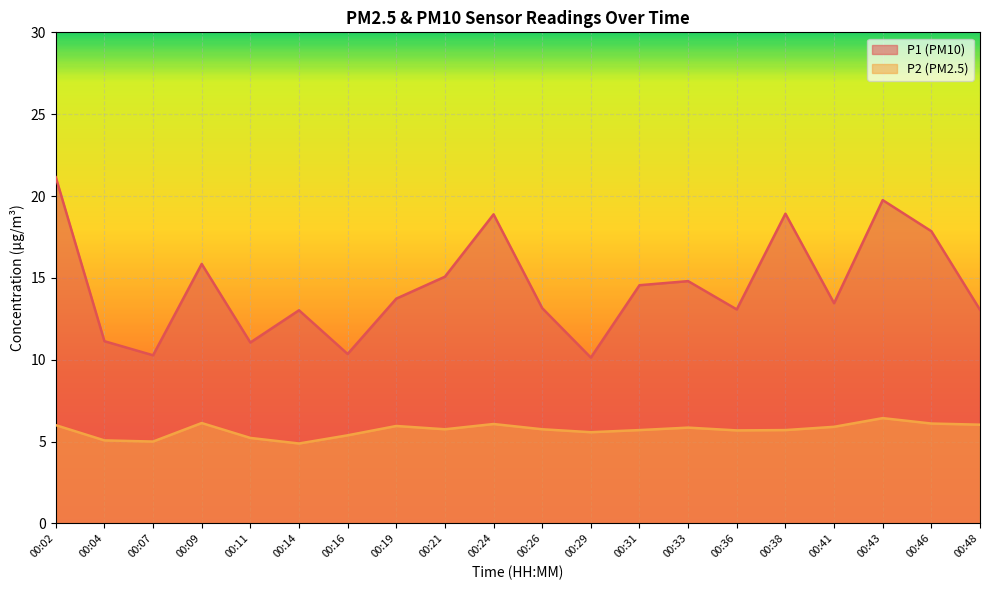

What is the value of the P1 point at the 12th from the left?

10.1